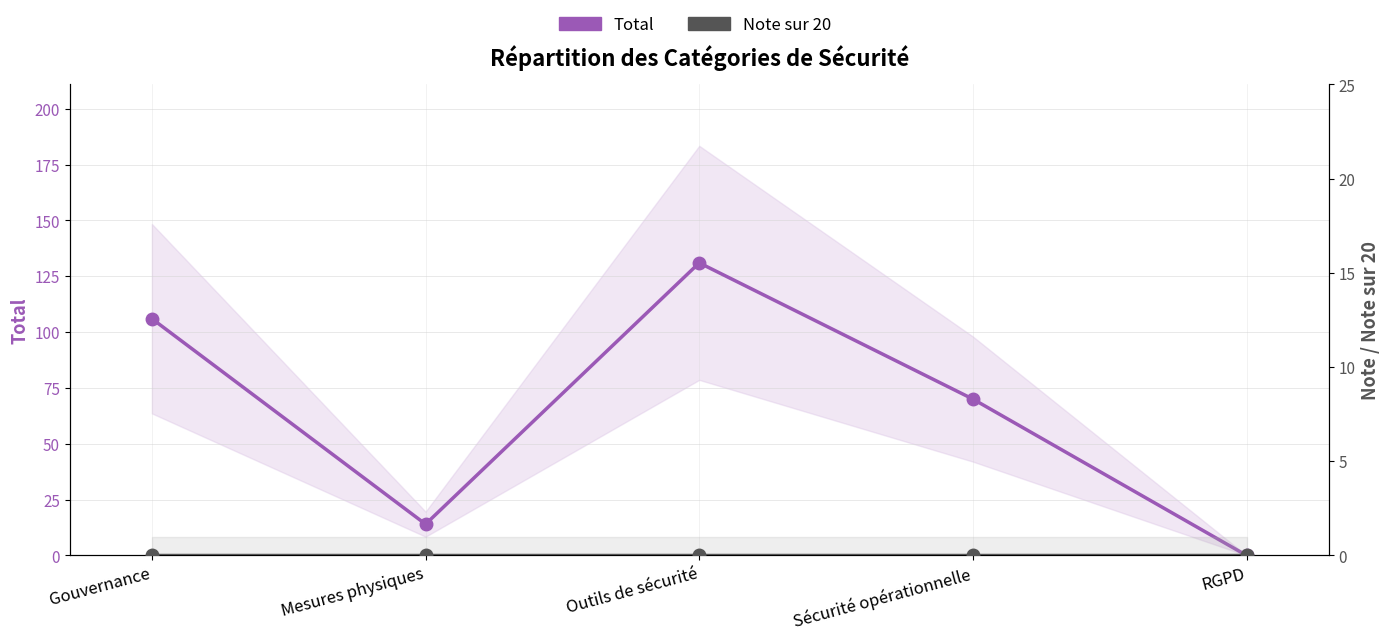

What position from the left is Mesures physiques?

2